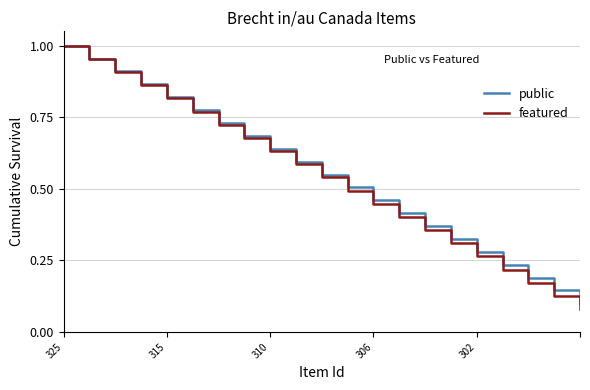

Which series has the widest spread of values?

featured